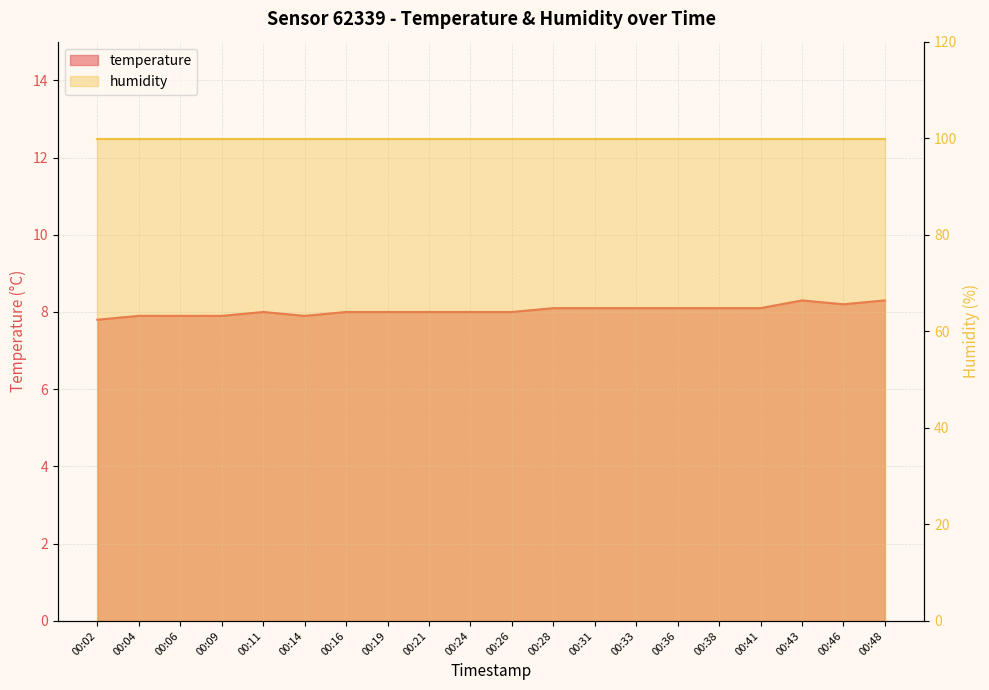

Approximately how many times larger is the value at 00:14 compared to 00:21?

1.0